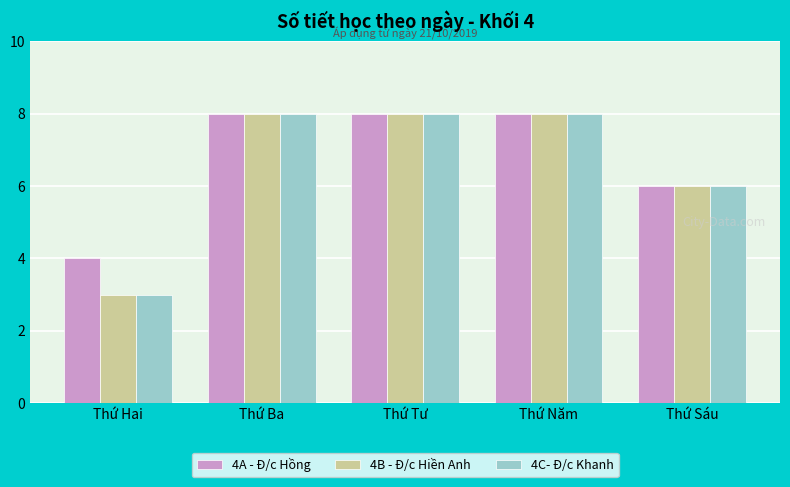

What is the label of the 2nd bar from the left?

Thứ Ba